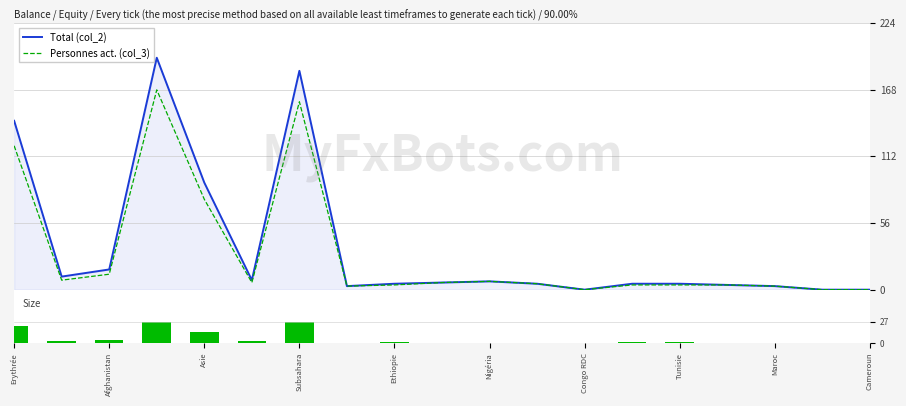

Does the chart contain stacked bars?

No